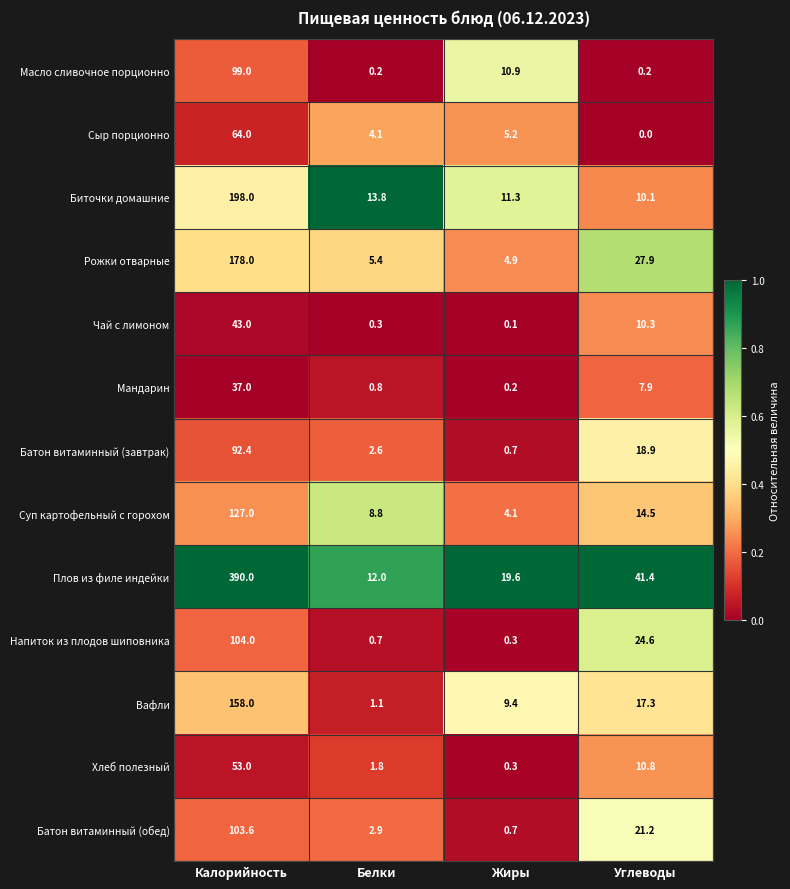

What is the difference between the second highest and minimum values in the Чай с лимоном series?

10.2